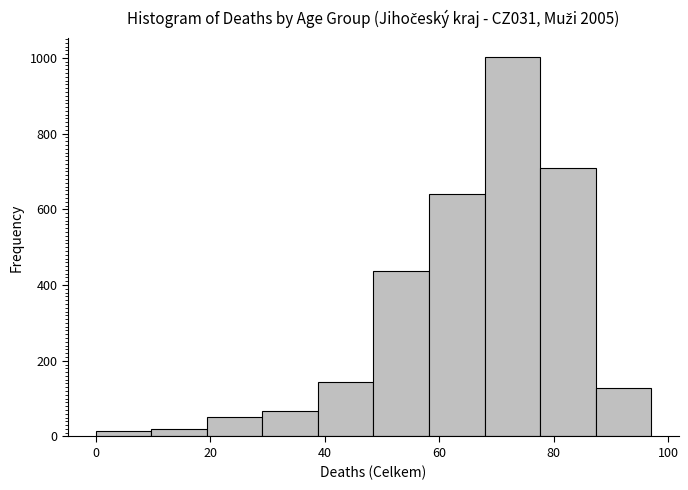

Reading left to right, list every bar in this chart as the range it spans on the x-axis followed by its height. Neither the bar edges nor the heights are printed on the chart, so give them approximately, as read against the axes.

0 to 10: under 20
10 to 20: 20
20 to 30: 60
30 to 38: 60
38 to 48: 140
48 to 58: 440
58 to 68: 640
68 to 78: 1000
78 to 88: 720
88 to 98: 120